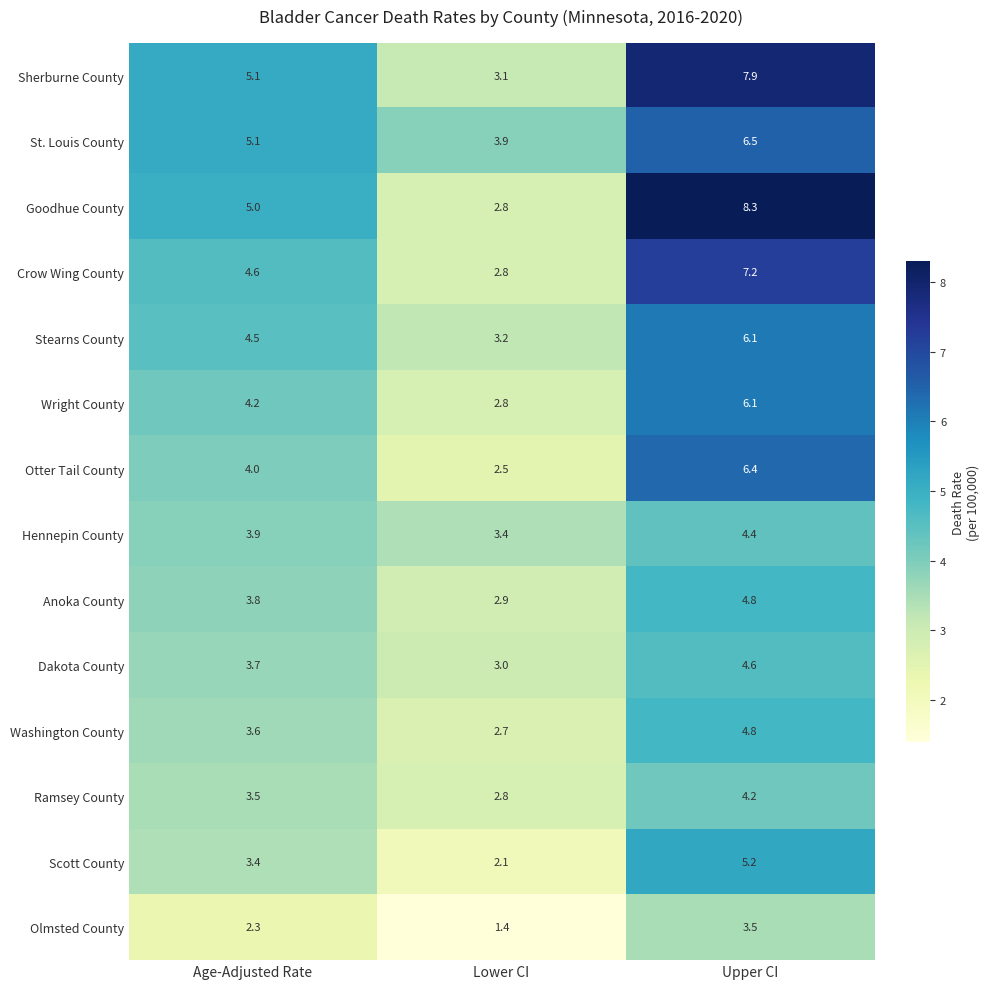

Which series has the largest range (max minus min)?

Goodhue County